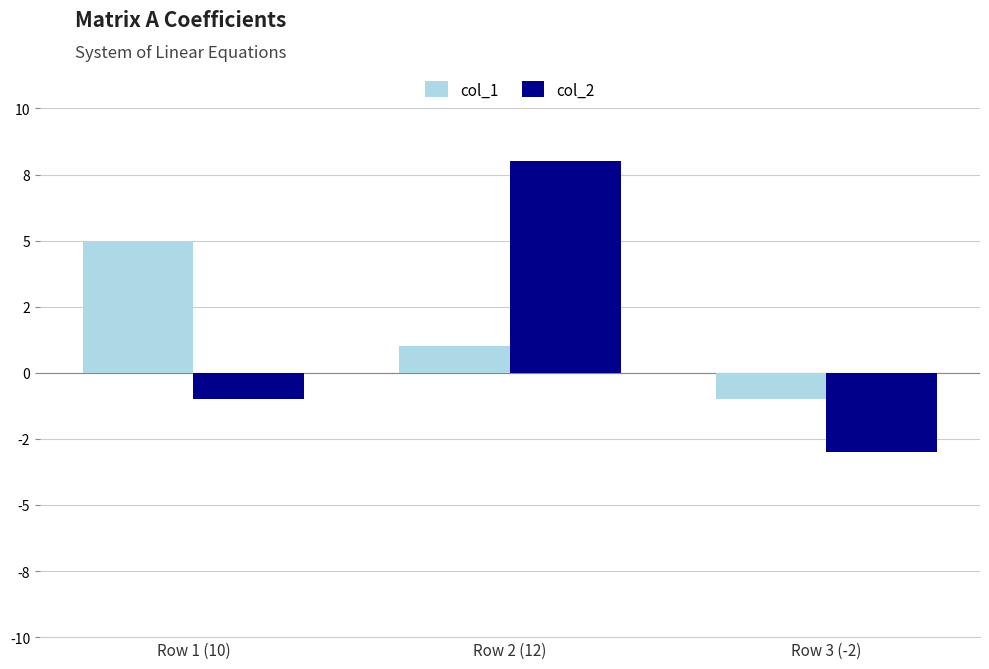

Which series has the largest total across all categories?

col_1